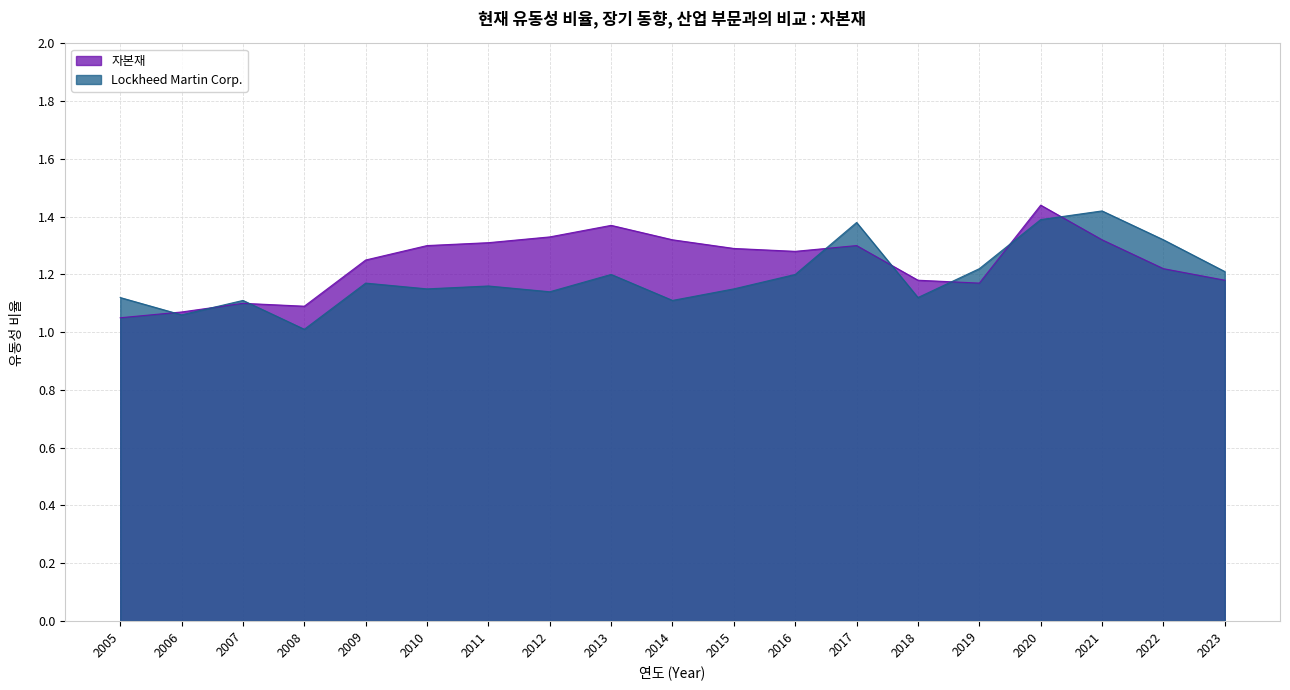

What is the greatest value displayed?

1.4